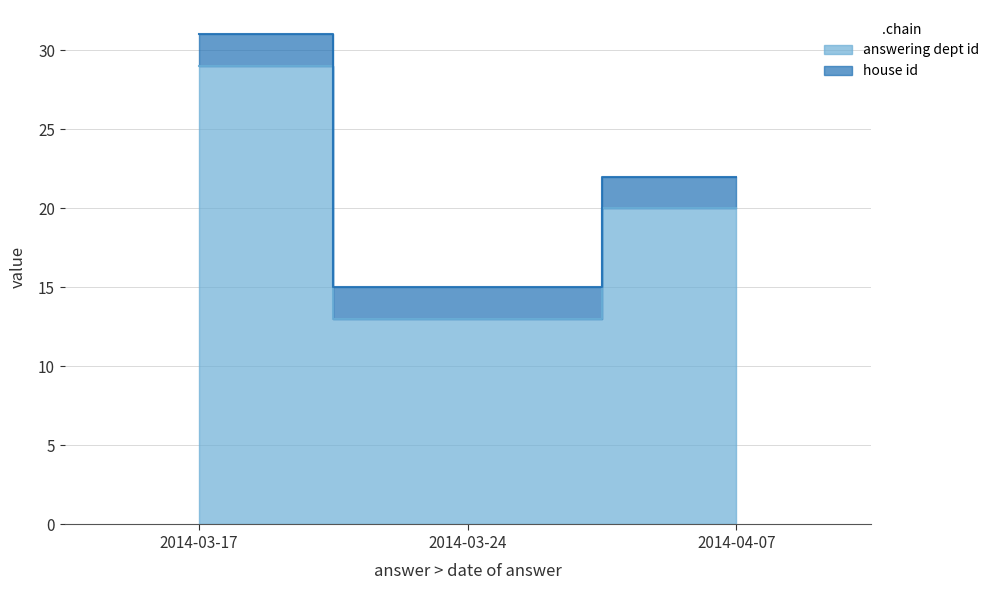

What position from the left is 2014-04-07?

3